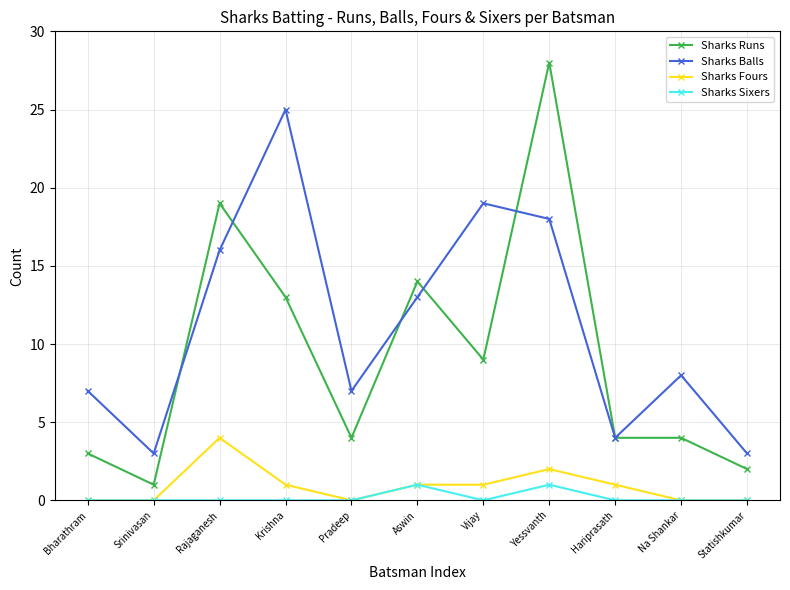

True or false: Sharks Balls and Sharks Fours cross at least once.

False